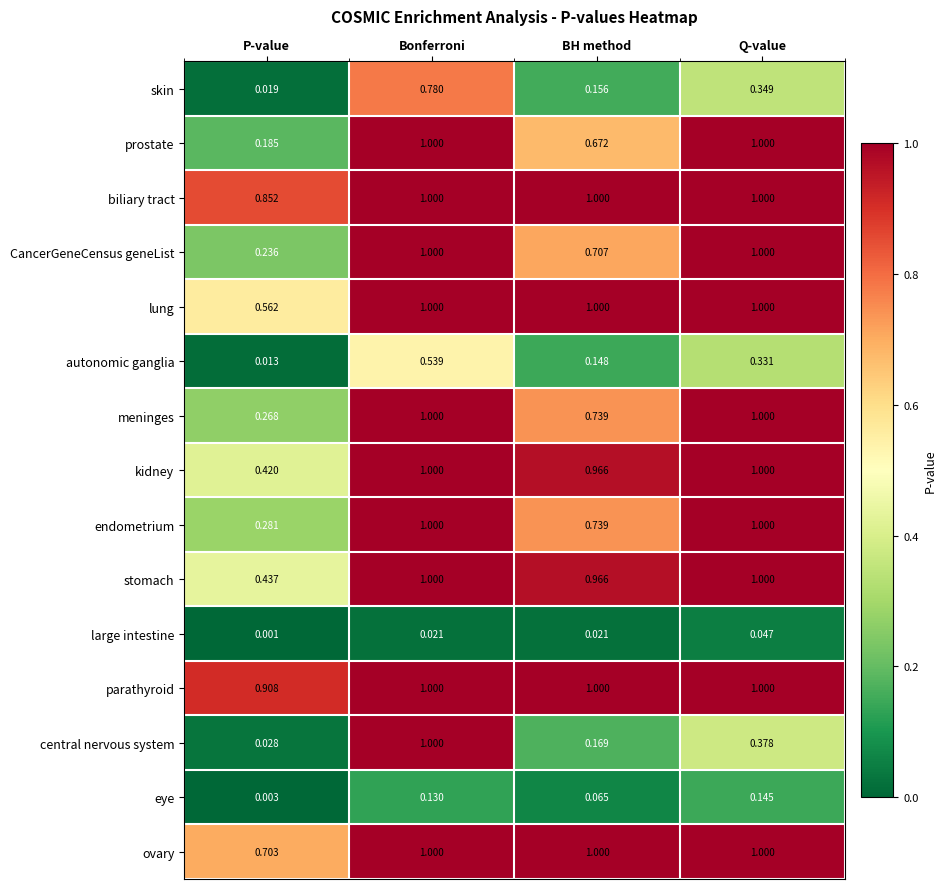

At which category is the sum across all series the highest?

Bonferroni